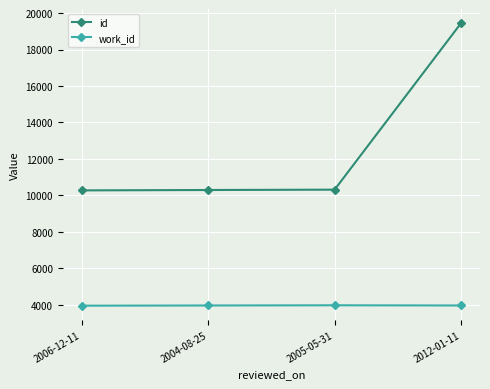

The value of work_id at 2012-01-11 is 6906. True or false?

False